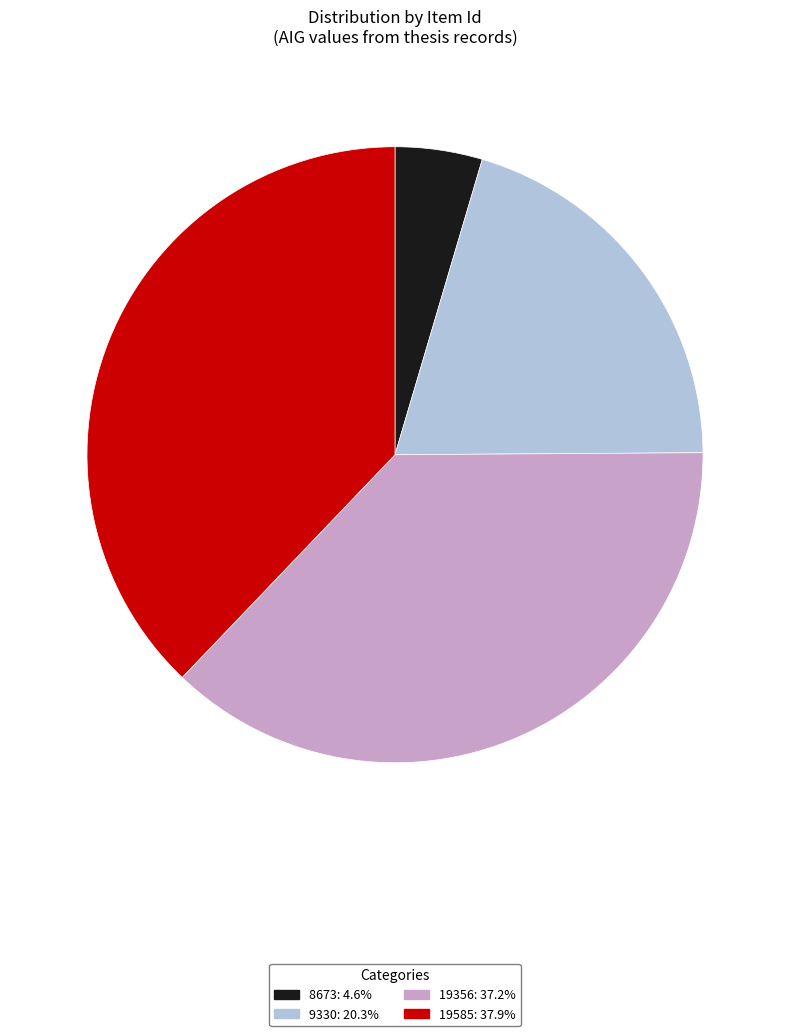

Do 9330: 20.3% and 19585: 37.9% together represent more than half of the pie?

Yes